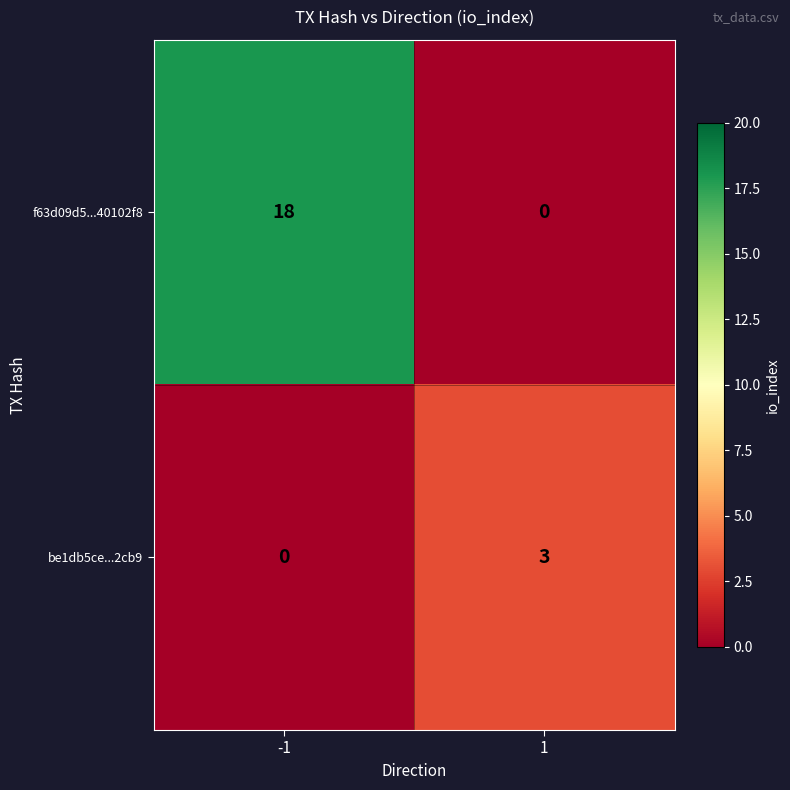

List the series in order of their overall mean, lowest first.

be1db5ce...2cb9, f63d09d5...40102f8